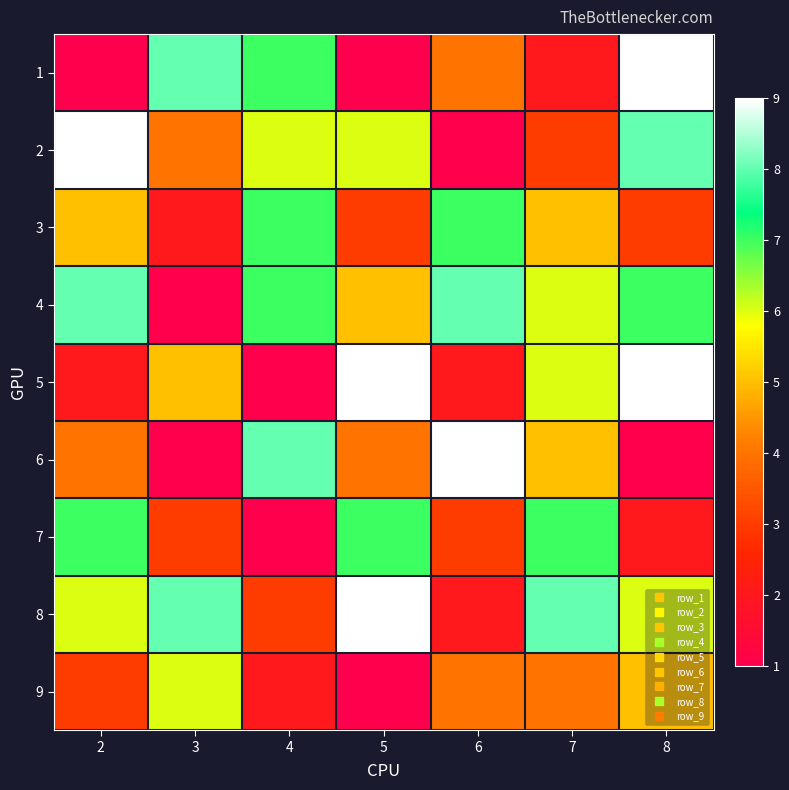

What is the spread (max minus min) of values at 5?

8